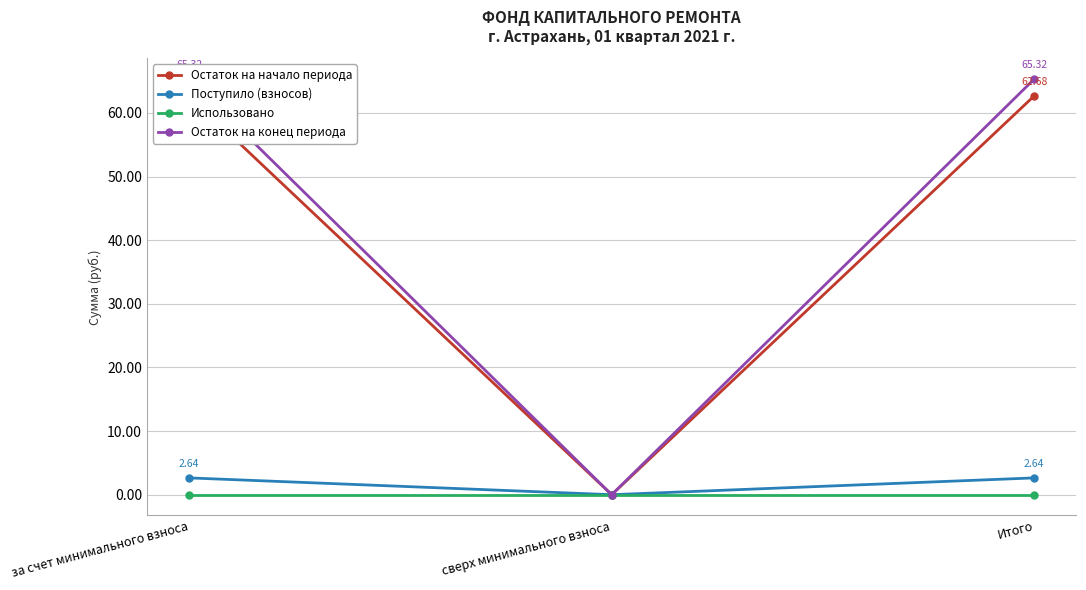

What position from the right is сверх минимального взноса?

2